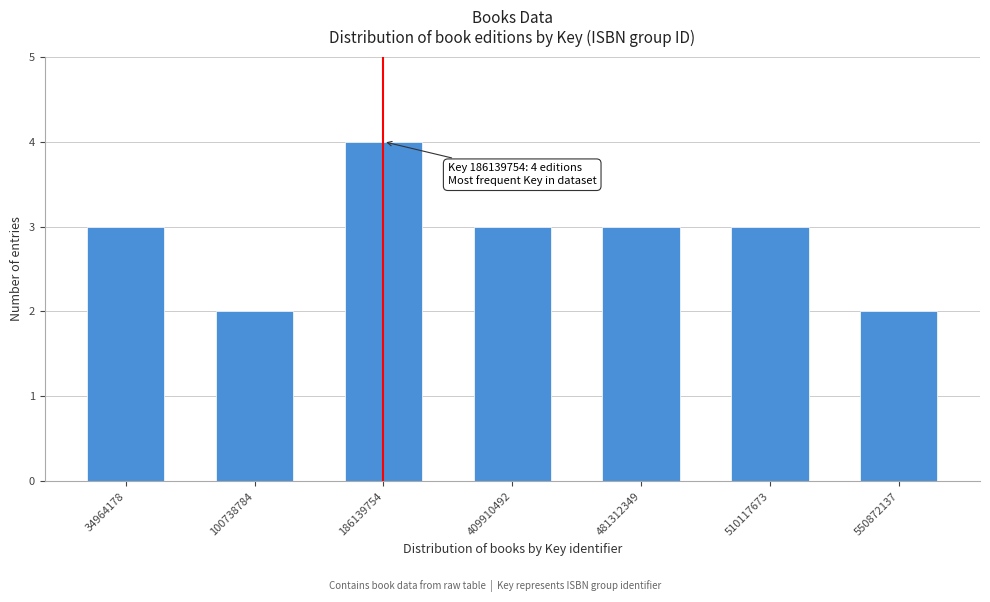

Reading left to right, extract all data points from this chart.

34964178=3	100738784=2	186139754=4	409910492=3	481312349=3	510117673=3	550872137=2